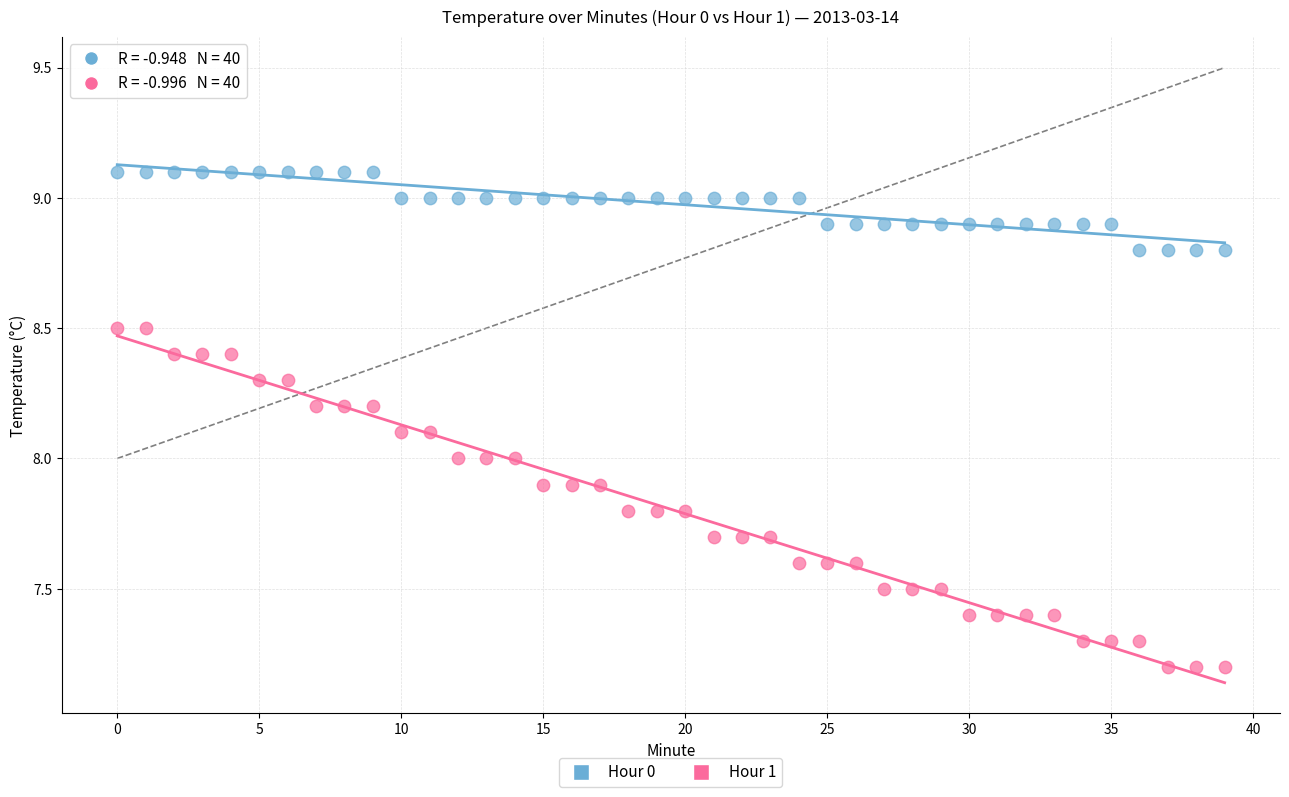

Which series reaches the maximum Y coordinate?

Hour 0